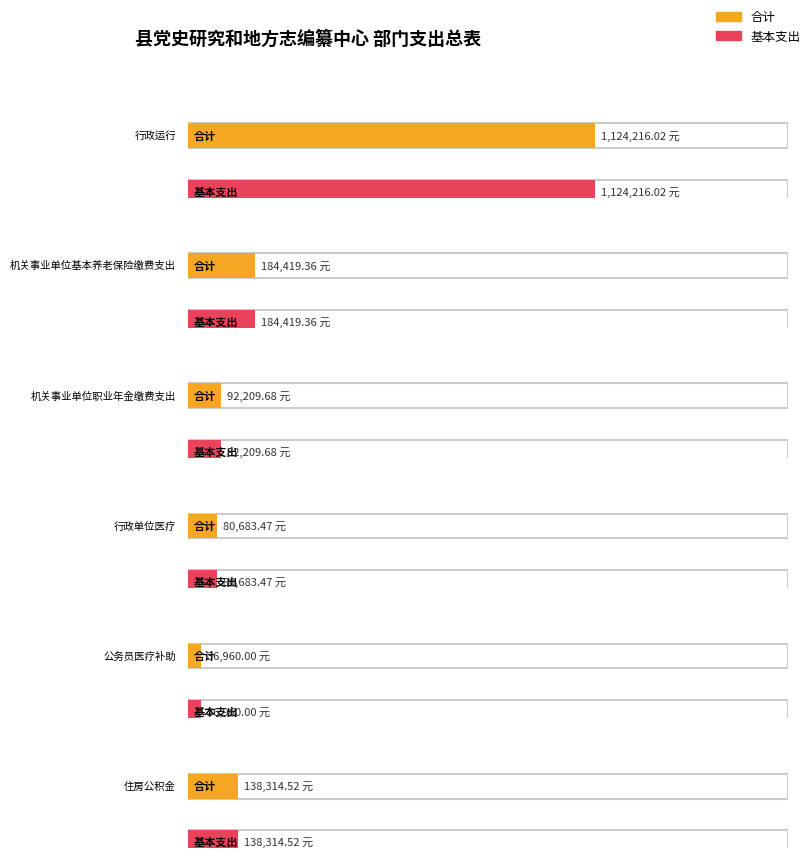

What is the average value of the 基本支出 series?

276133.8